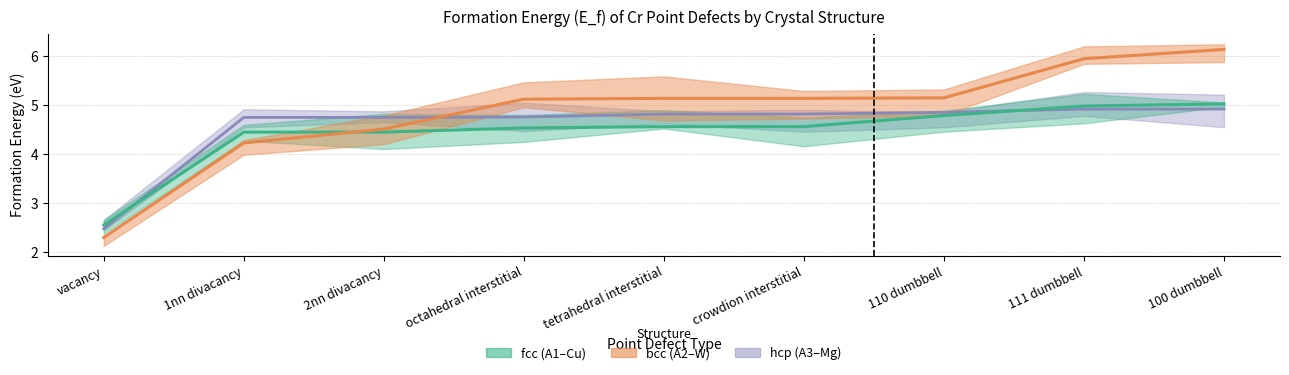

Where is bcc_E_f nearest to the value 4?

1nn divacancy